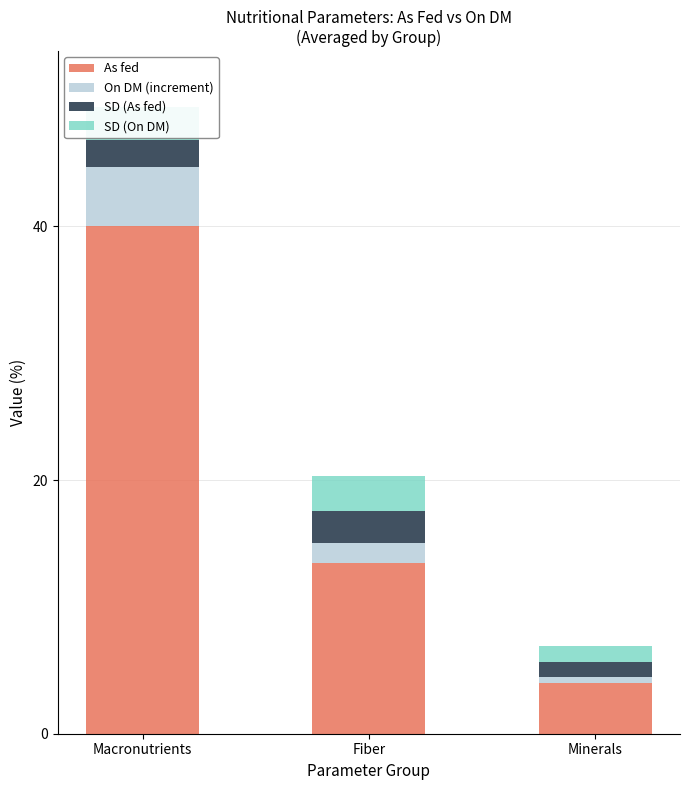

Which category has the lowest value in the As fed series?

Minerals